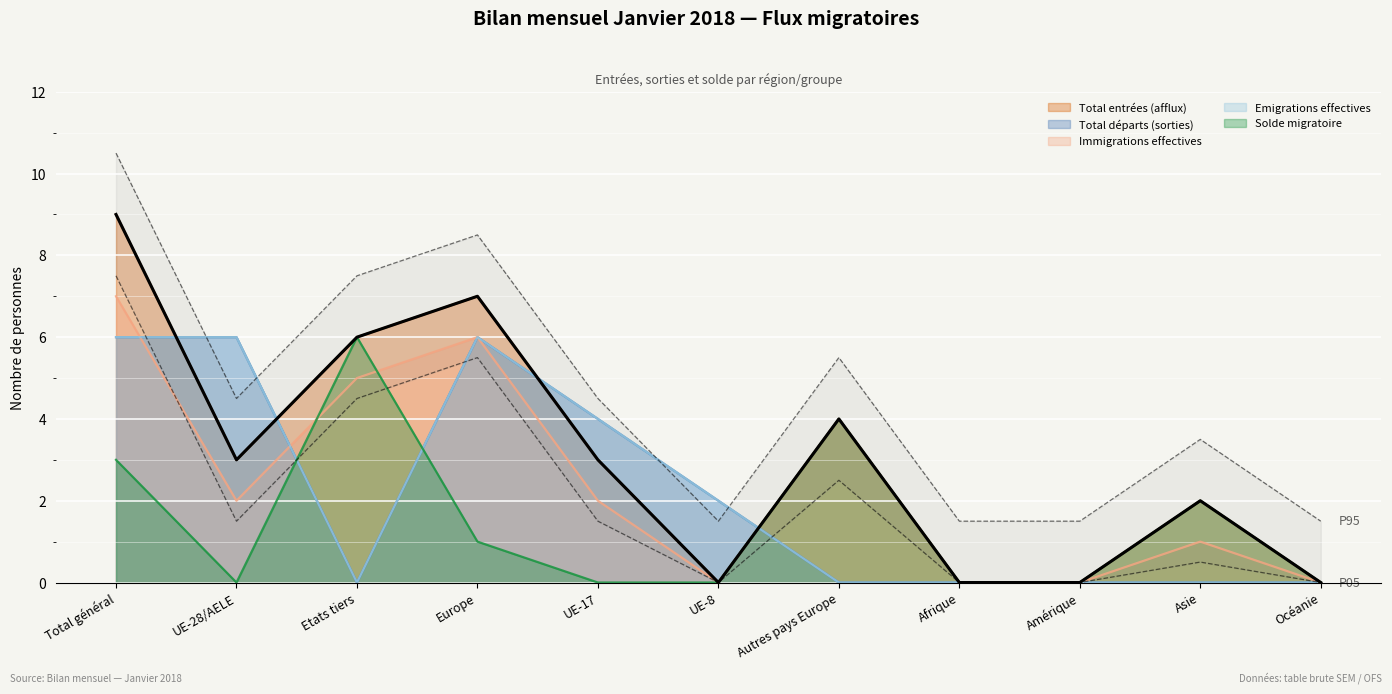

What is the label of the 3rd point from the right?

Amérique